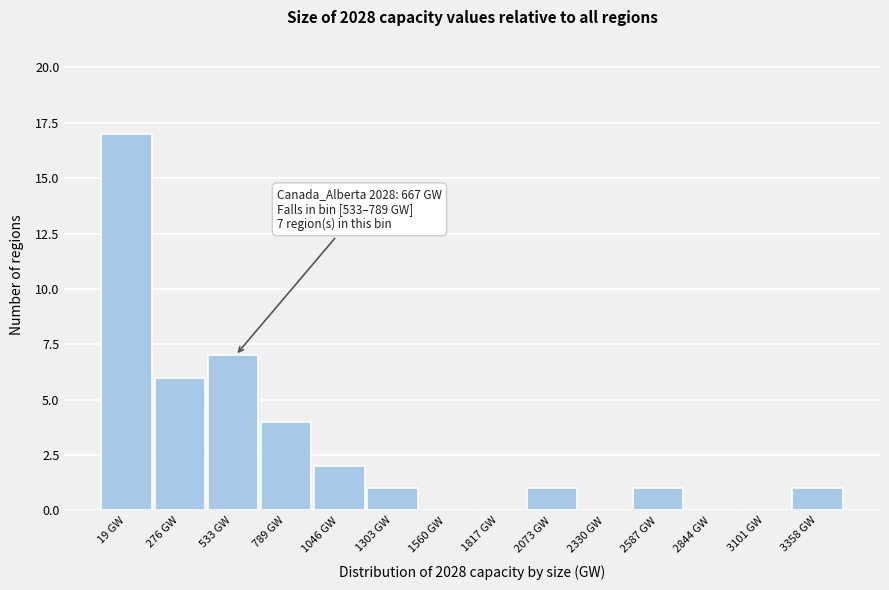

Reading left to right, transcribe all the data shown in this chart.

19 GW=17	276 GW=6	533 GW=7	789 GW=4	1046 GW=2	1303 GW=1	1560 GW=0	1817 GW=0	2073 GW=1	2330 GW=0	2587 GW=1	2844 GW=0	3101 GW=0	3358 GW=1